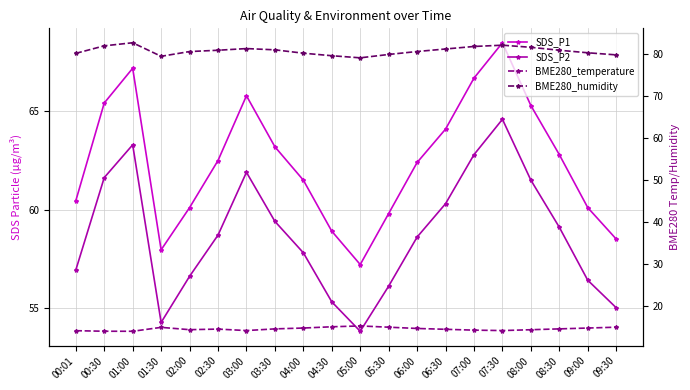

Where is the first local minimum for SDS_P1?

01:30